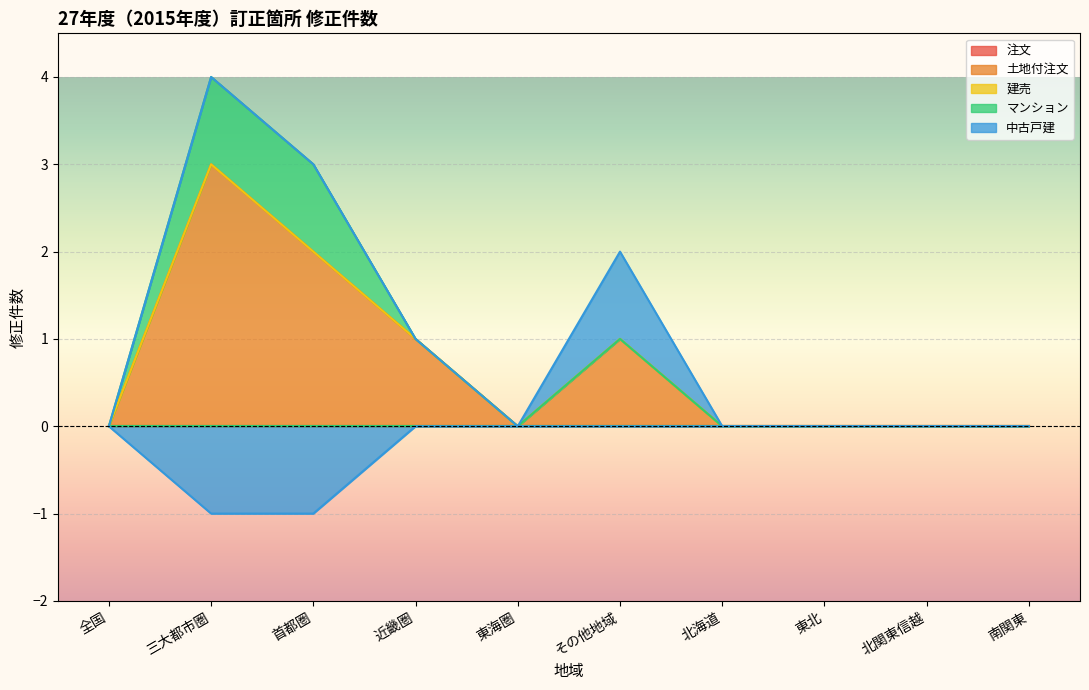

Reading right to left, list all the values displayed in this chart.

注文: 南関東=0	北関東信越=0	東北=0	北海道=0	その他地域=0	東海圏=0	近畿圏=0	首都圏=0	三大都市圏=0	全国=0
土地付注文: 南関東=0	北関東信越=0	東北=0	北海道=0	その他地域=1	東海圏=0	近畿圏=1	首都圏=2	三大都市圏=3	全国=0
建売: 南関東=0	北関東信越=0	東北=0	北海道=0	その他地域=0	東海圏=0	近畿圏=0	首都圏=0	三大都市圏=0	全国=0
マンション: 南関東=0	北関東信越=0	東北=0	北海道=0	その他地域=0	東海圏=0	近畿圏=0	首都圏=1	三大都市圏=1	全国=0
中古戸建: 南関東=0	北関東信越=0	東北=0	北海道=0	その他地域=1	東海圏=0	近畿圏=0	首都圏=-1	三大都市圏=-1	全国=0